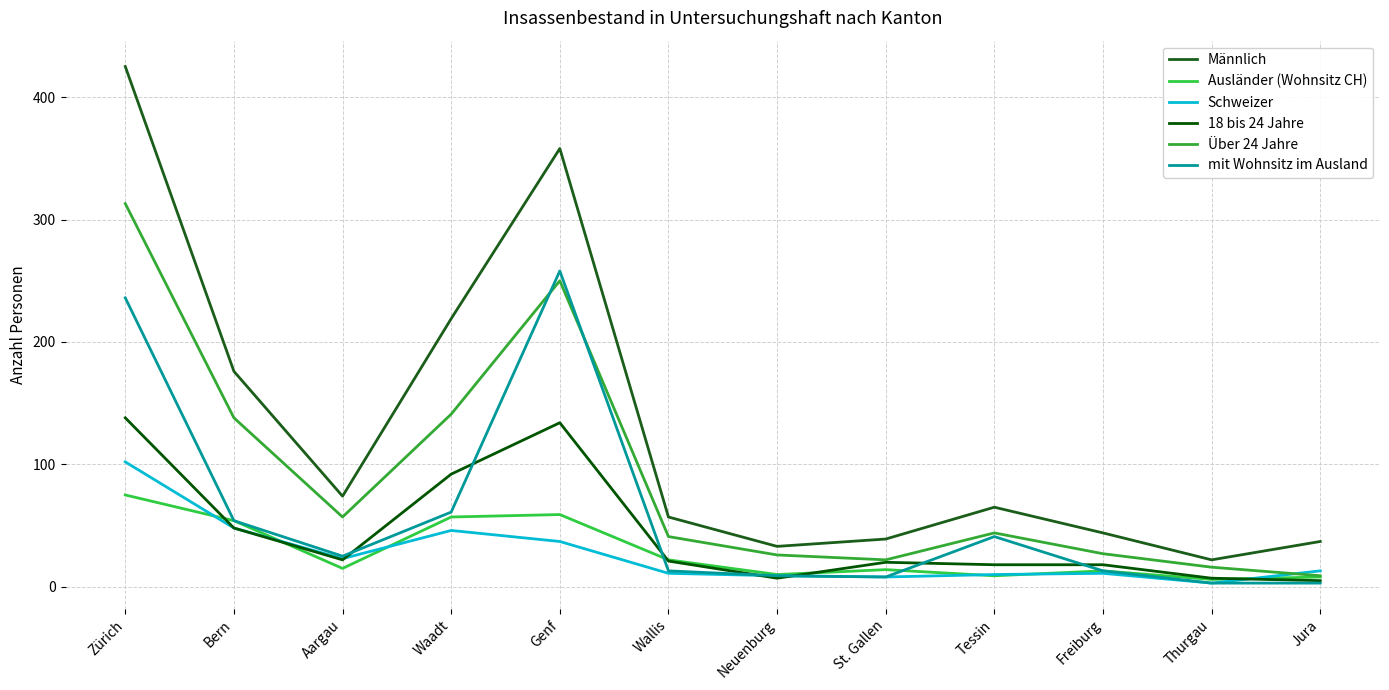

Does the chart have visible grid lines?

Yes